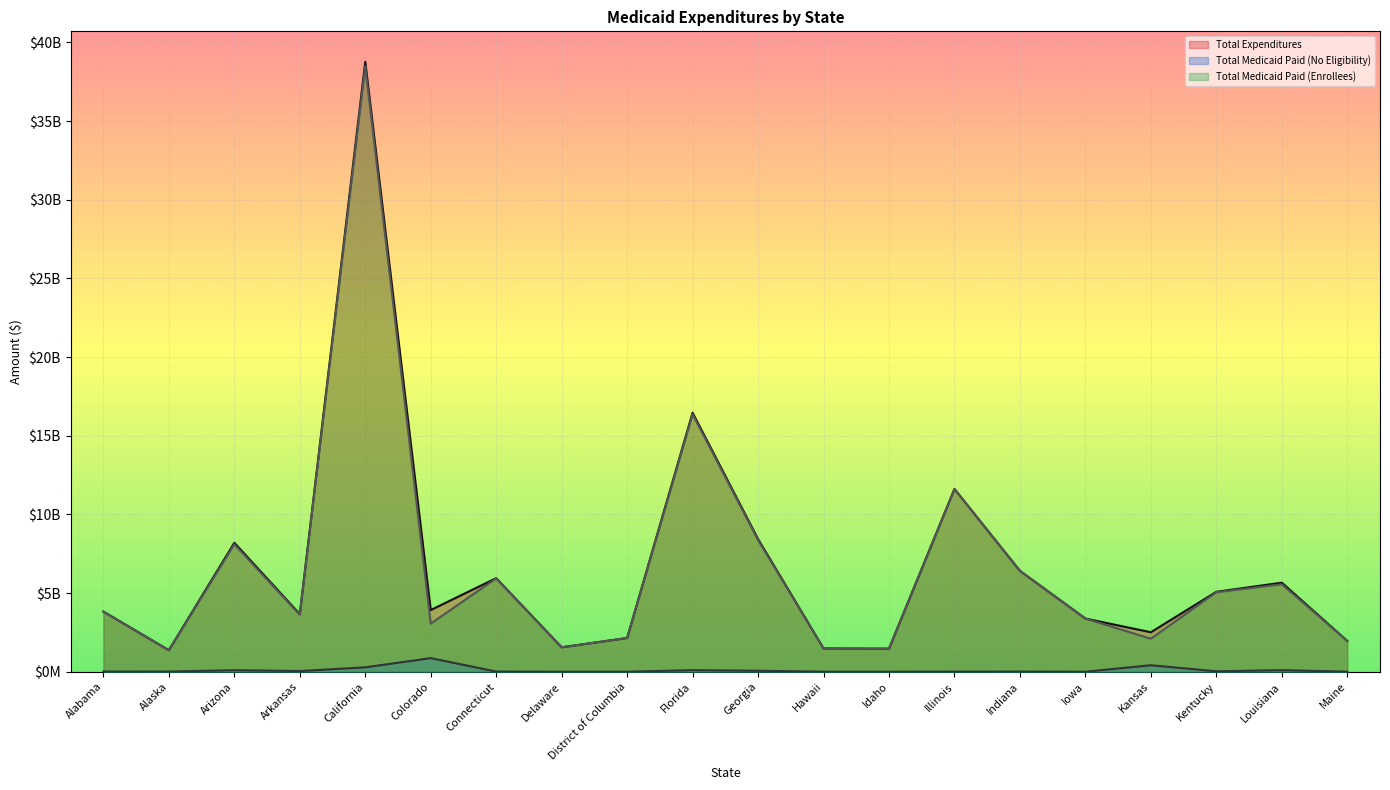

What is the difference between the second highest and minimum values in the Total Medicaid Paid (No Eligibility) series?

412015321